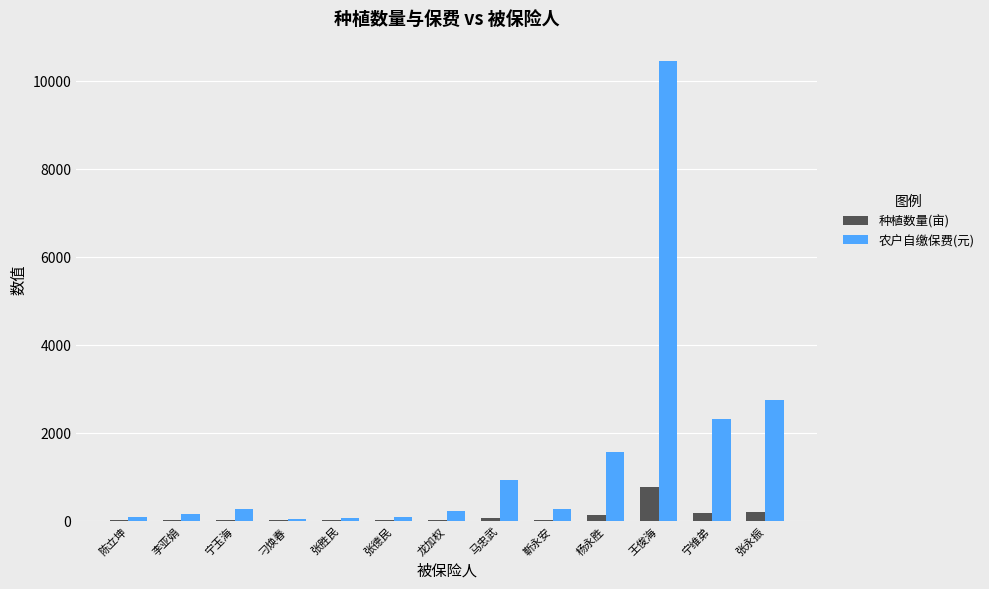

Is it true that 农户自缴保费(元) equals 2308.8 at 宁维弟?

True